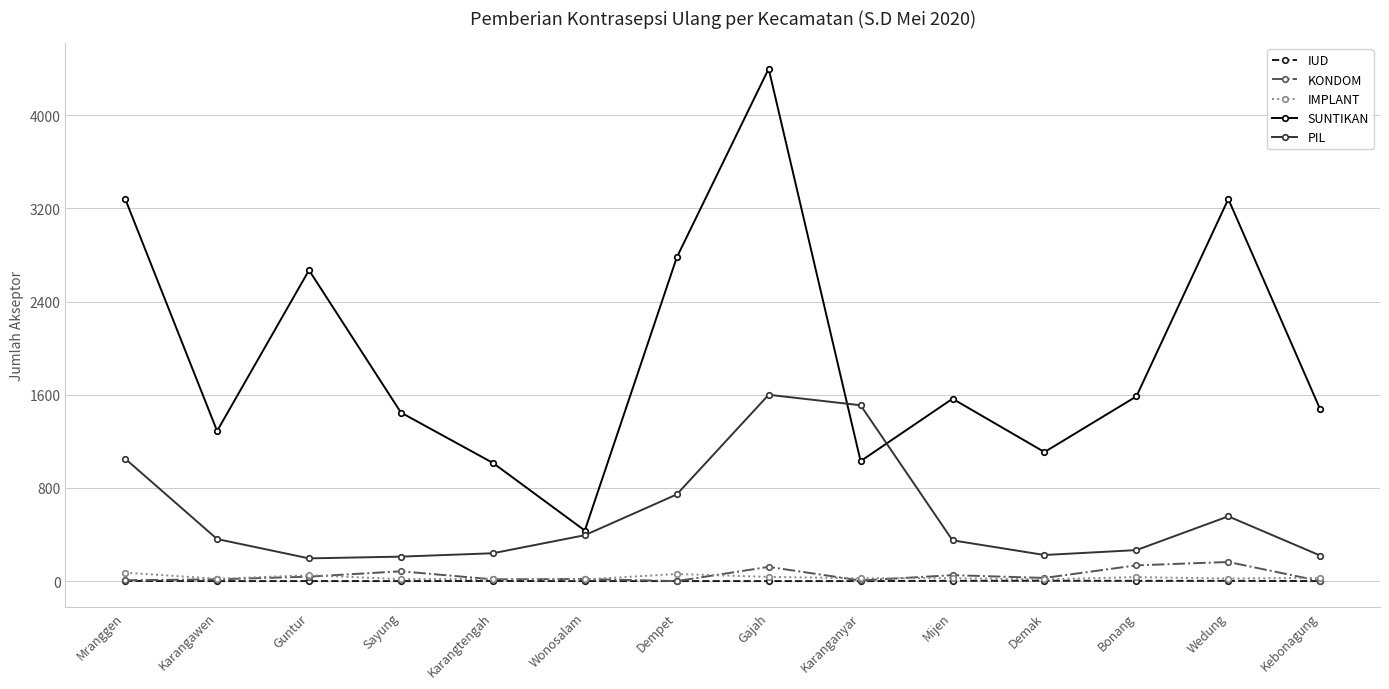

Which series changed the most between Karangtengah and Karanganyar?

PIL